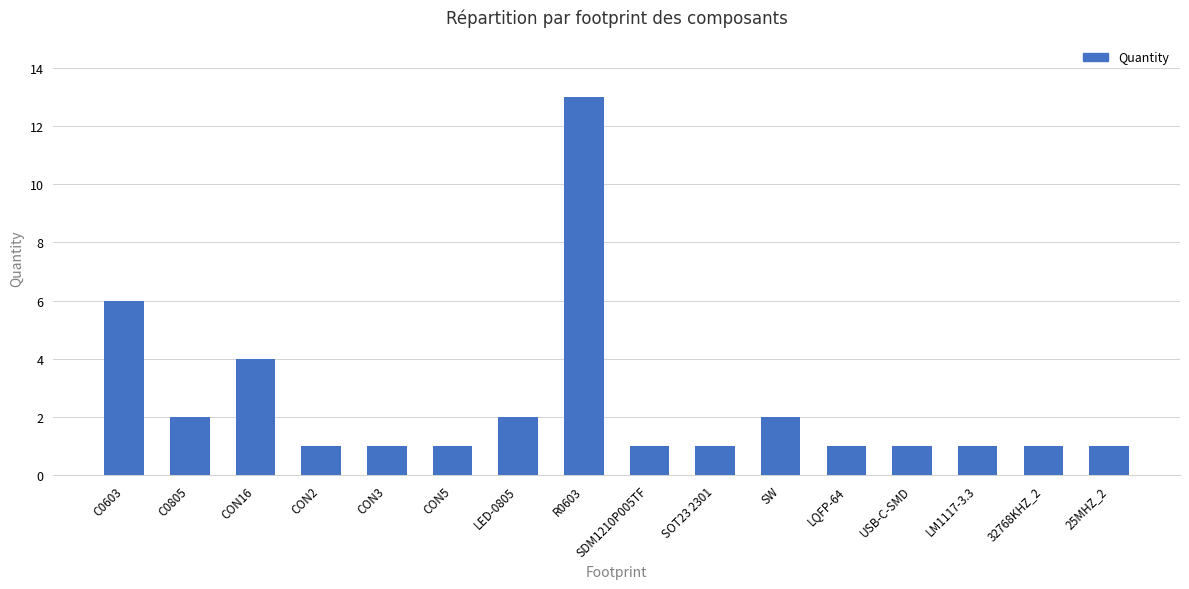

Does the chart contain stacked bars?

No